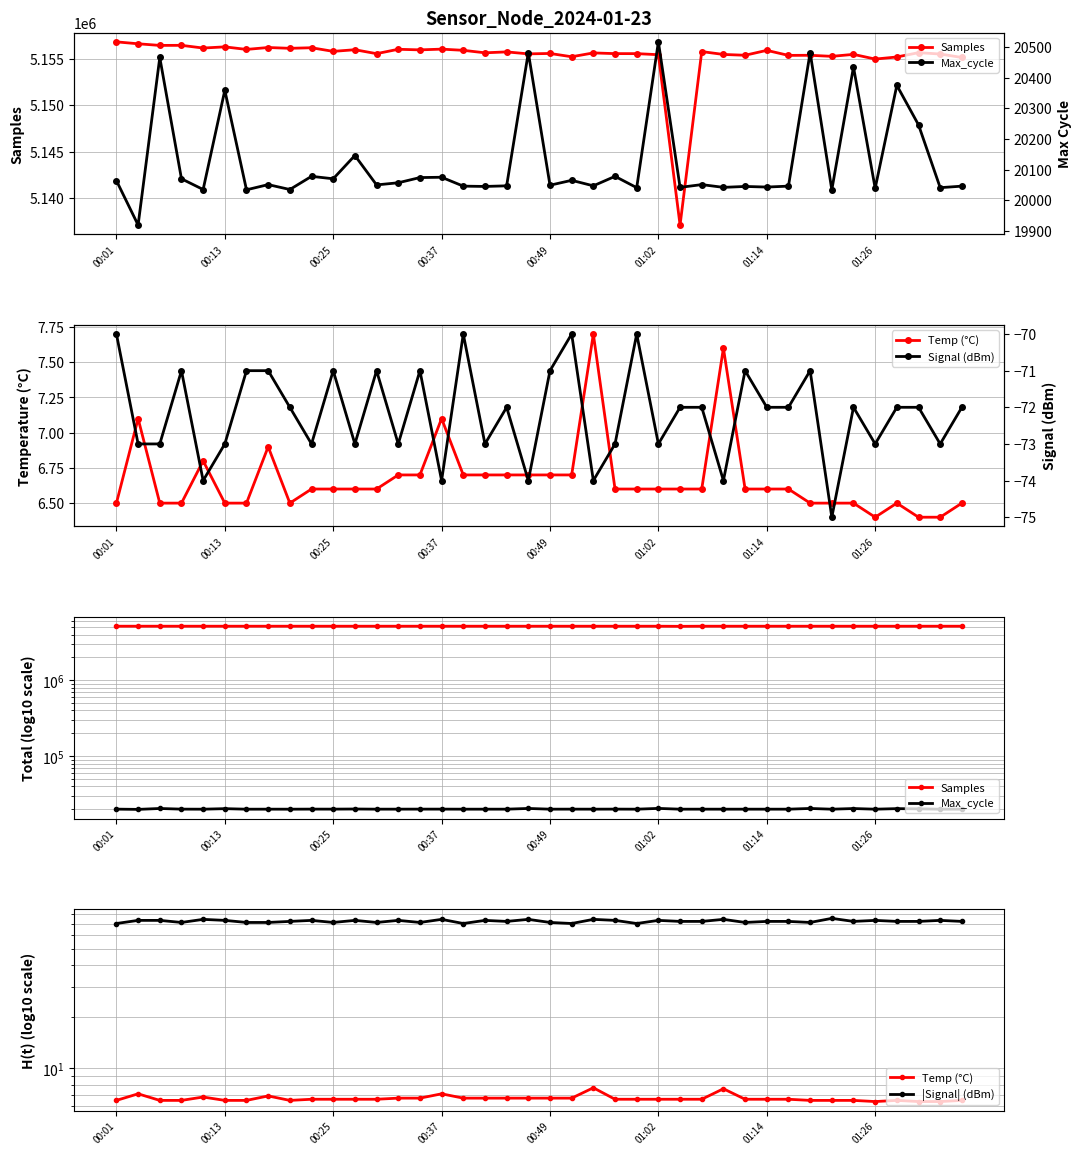

Which series has the largest range (max minus min)?

Samples